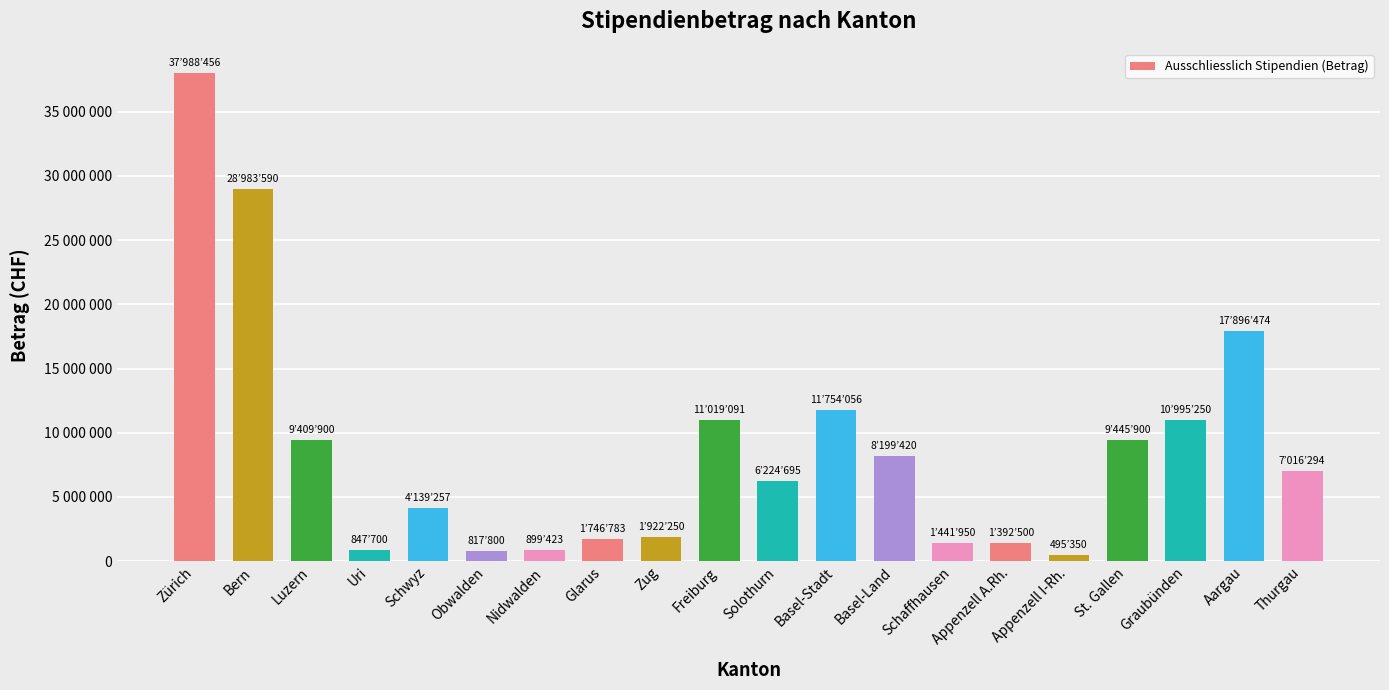

Are the bars horizontal?

No